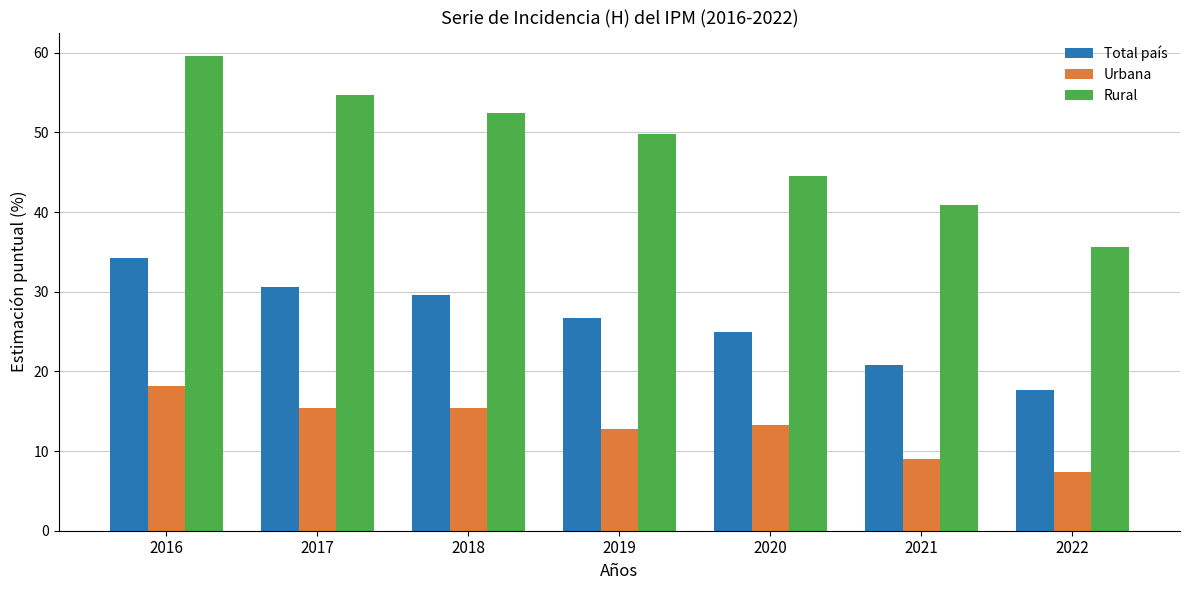

What is the average value of the Total país series?

26.4